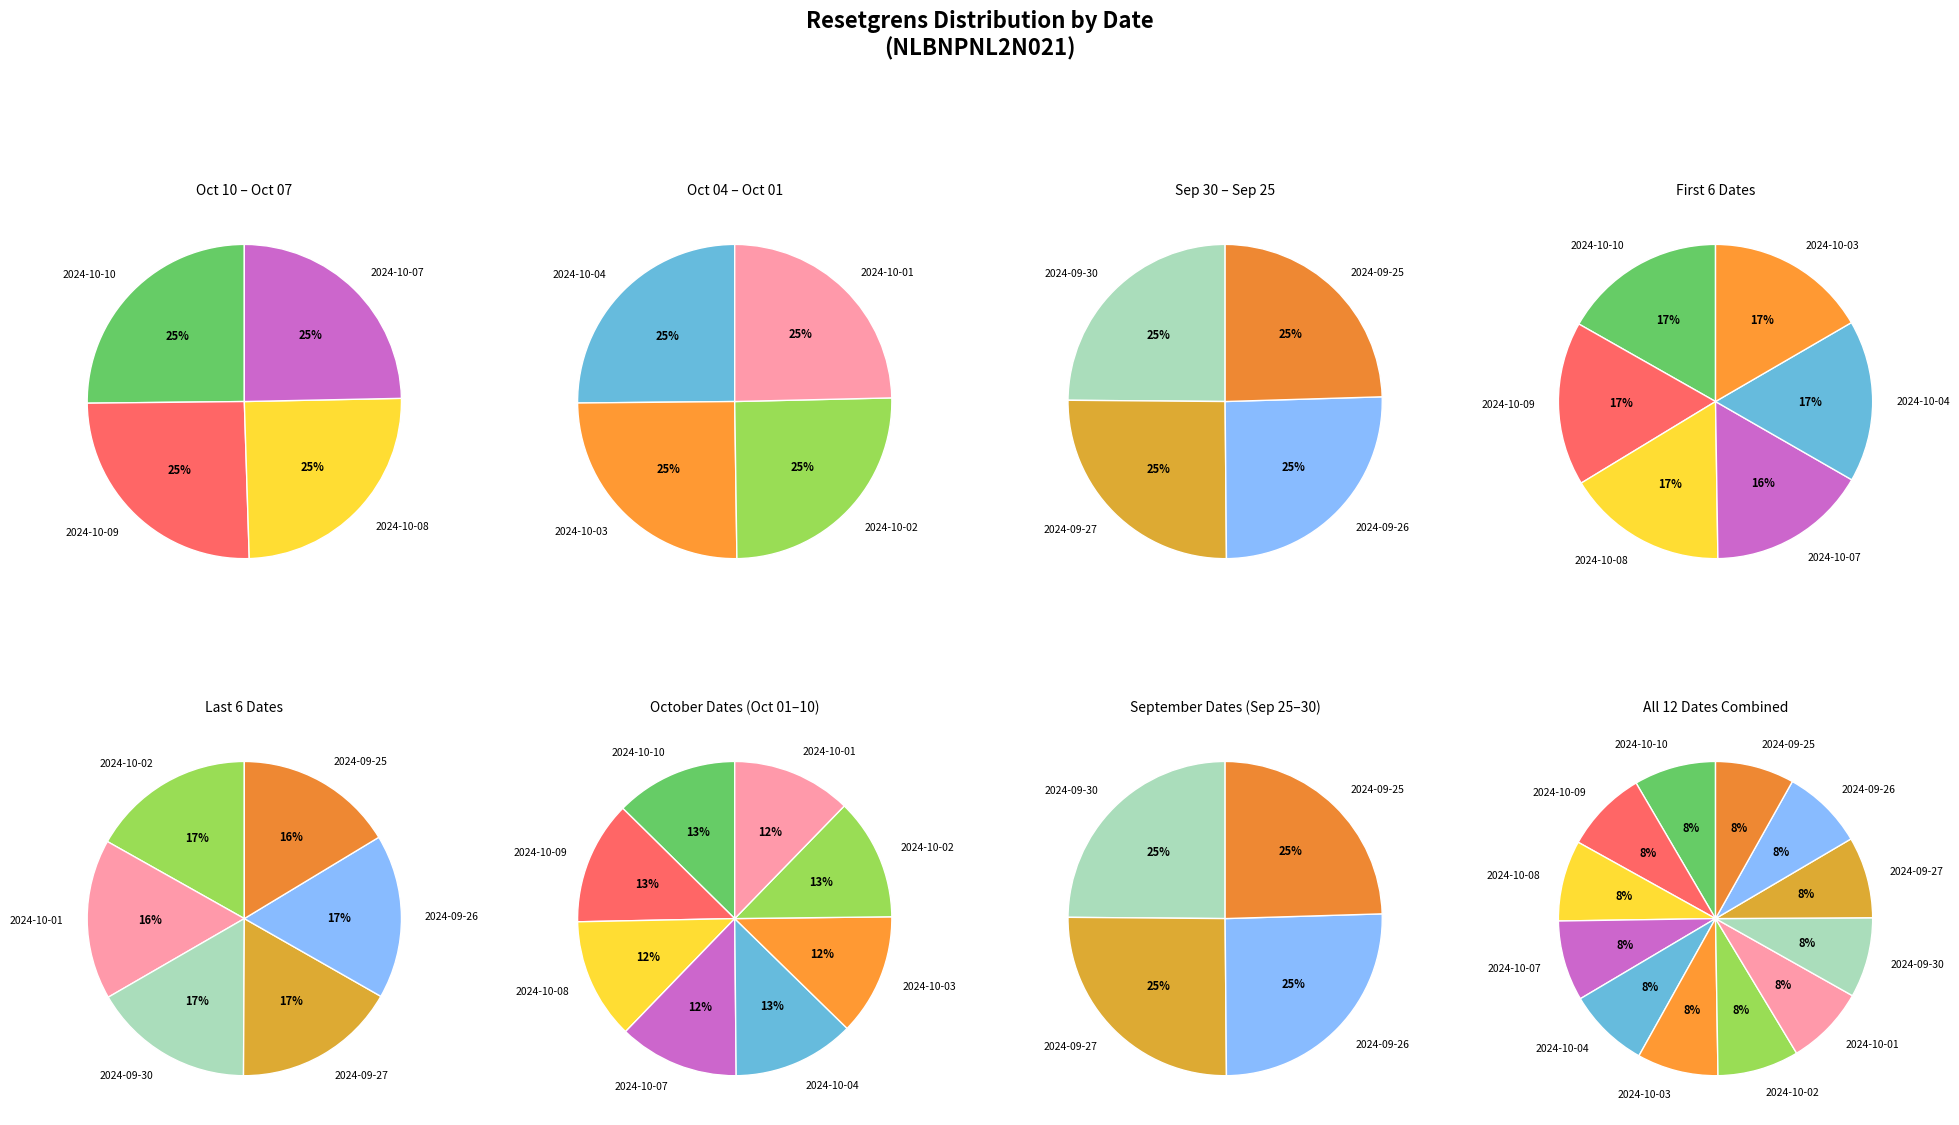

Count the number of slices in the pie.

12